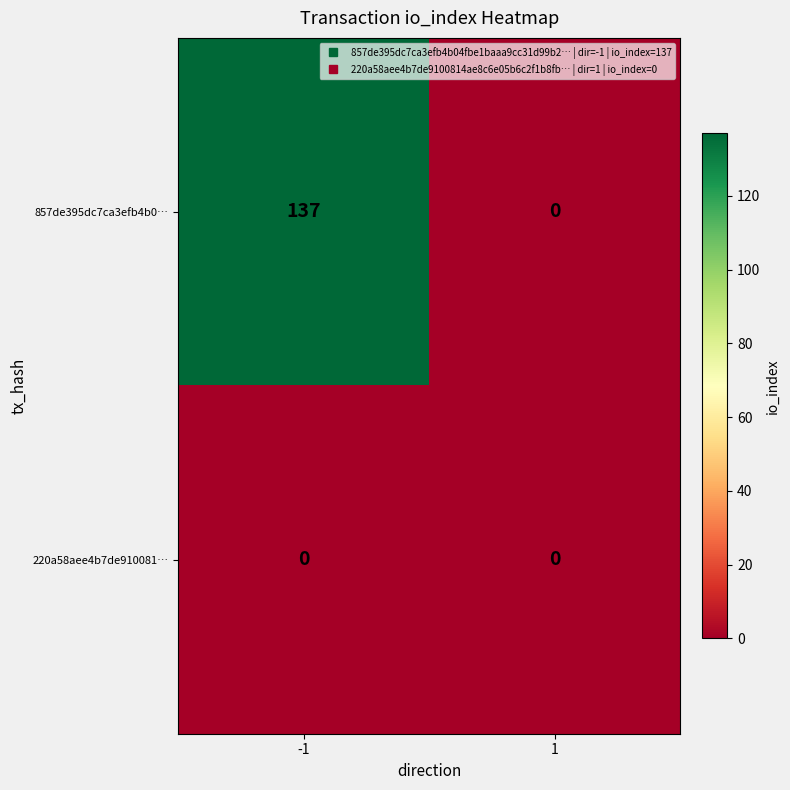

Which series has the largest total across all categories?

857de395dc7ca3efb4b0…